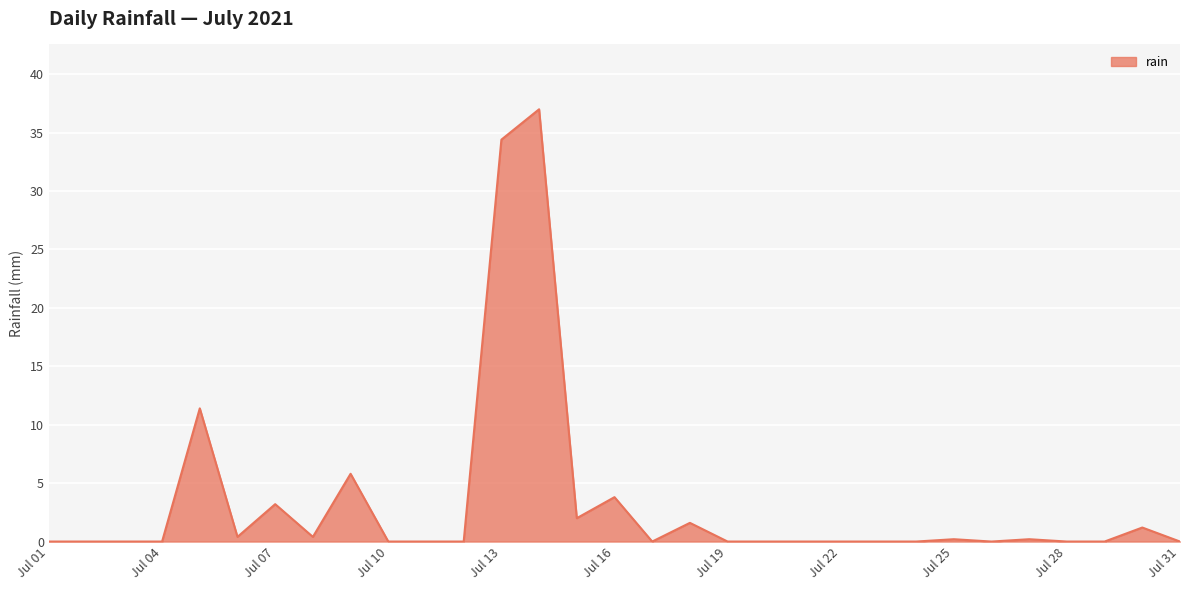

What is the difference between the maximum and minimum values?

37.0